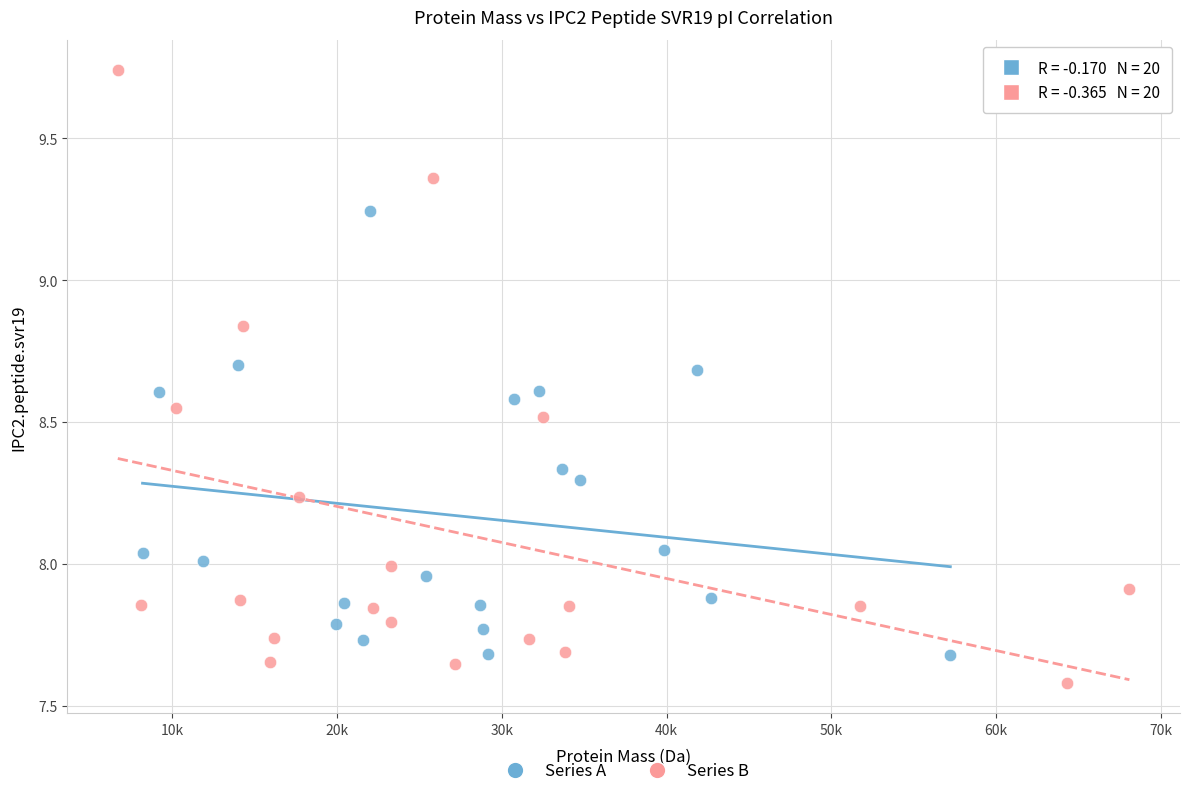

Which series reaches the minimum Y coordinate?

Series B